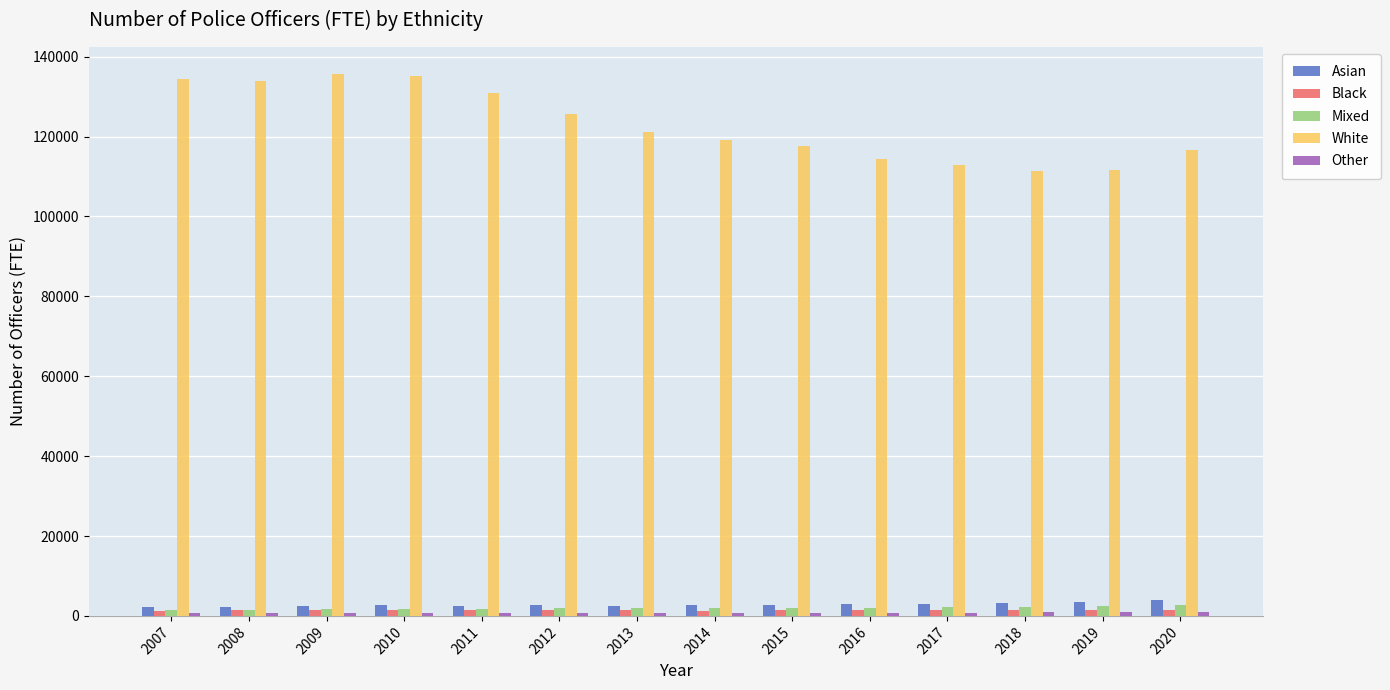

How many distinct data groups are displayed?

5